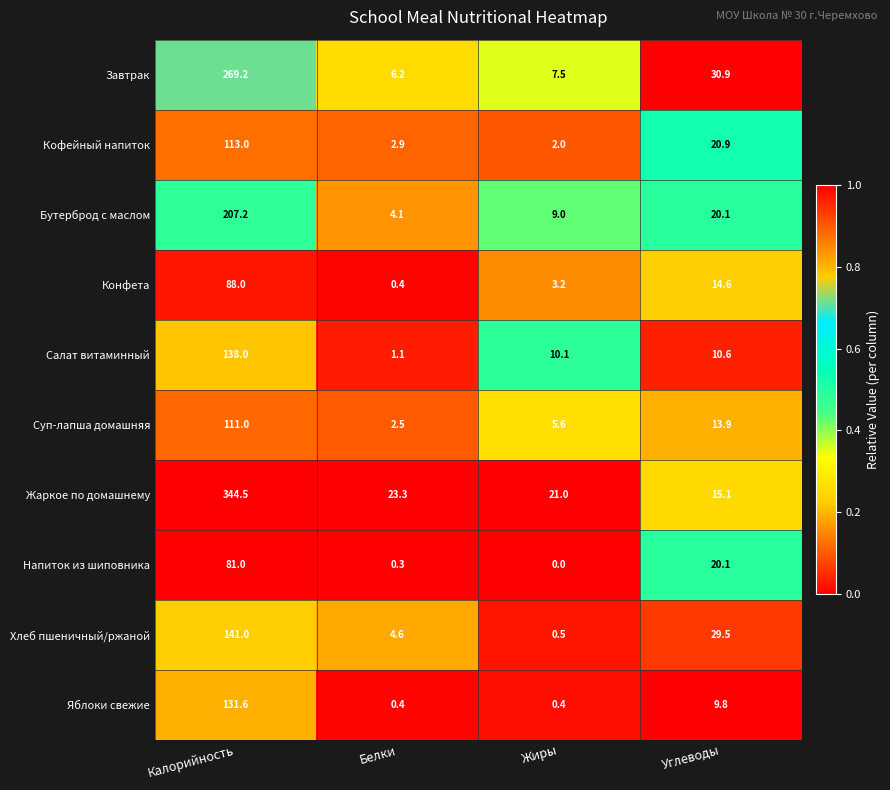

What is the average value of the Кофейный напиток series?

34.7